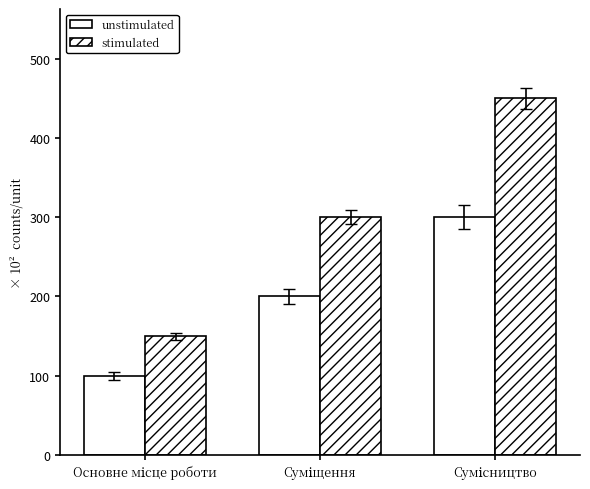

How many bars are there in each group?

2